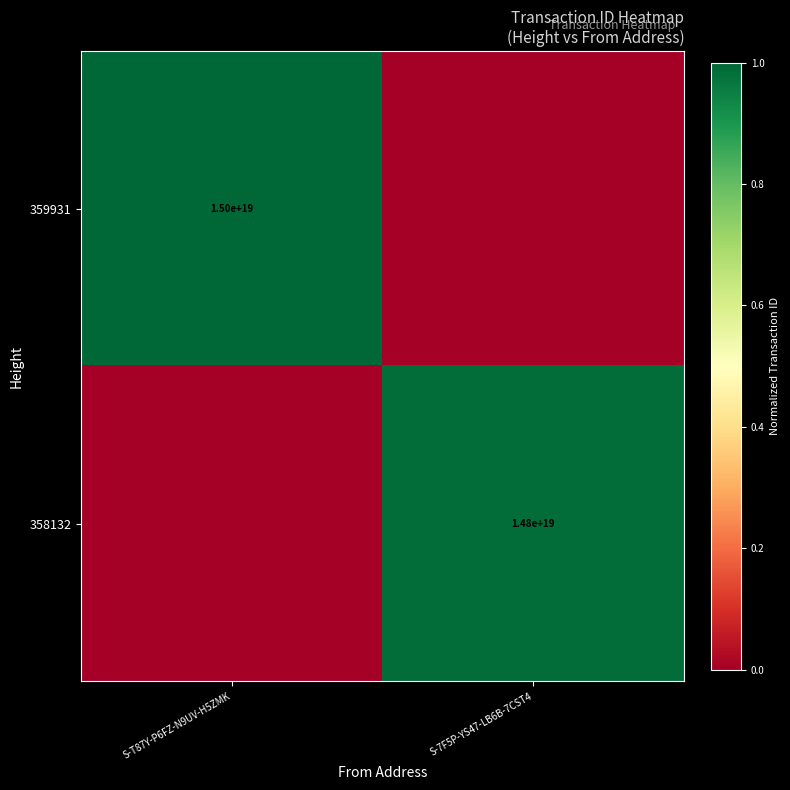

What is the total value across all series at S-7F5P-YS47-LB6B-7CST4?

1.0